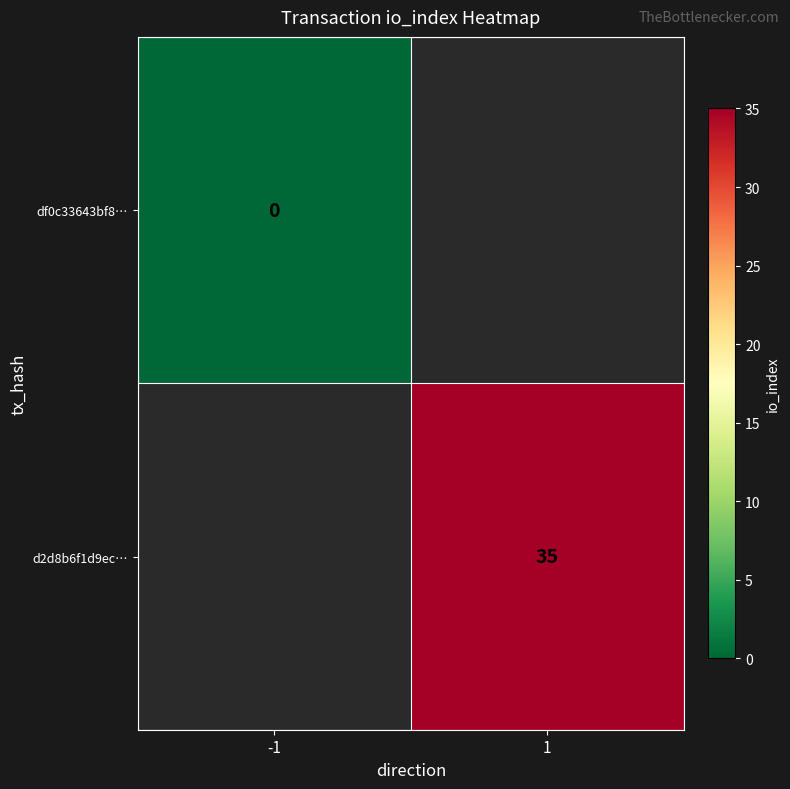

The d2d8b6f1d9ec… series shows 60 at 1. True or false?

False